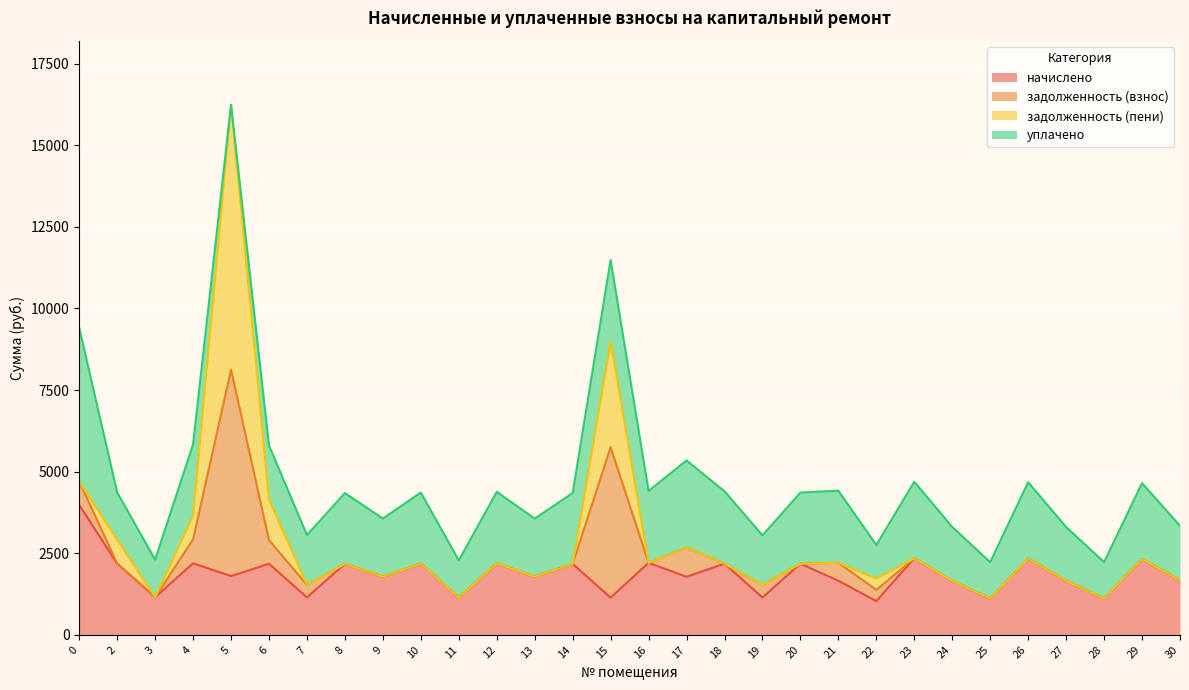

What are all the series names shown in the legend?

начислено, задолженность (взнос), задолженность (пени), уплачено